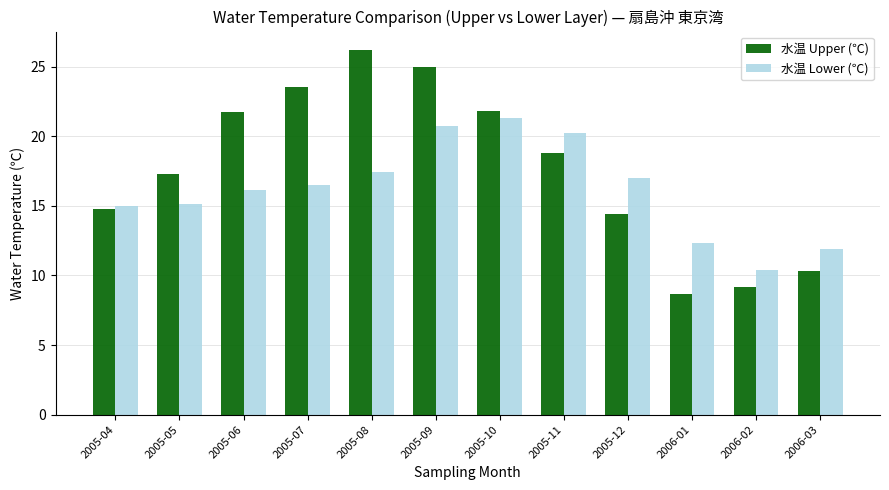

What position from the right is 2005-09?

7